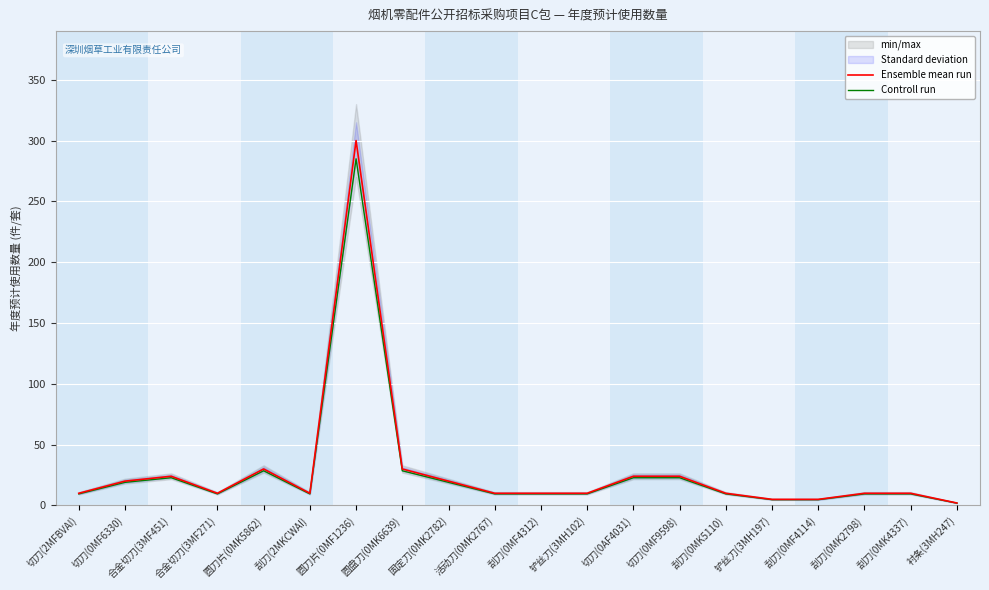

True or false: Controll run and Ensemble mean run cross at least once.

False